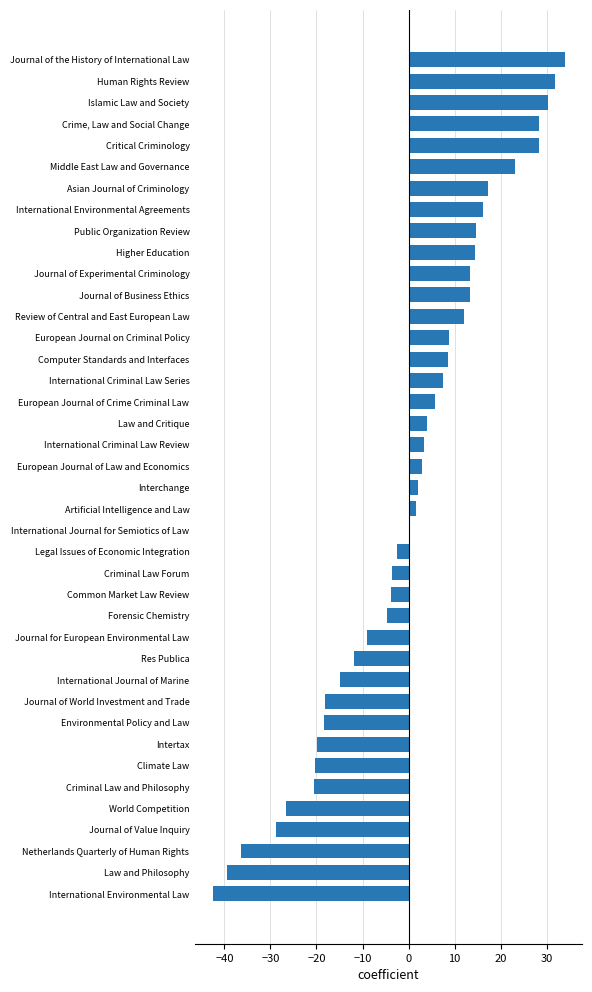

How many categories are shown in the chart?

40